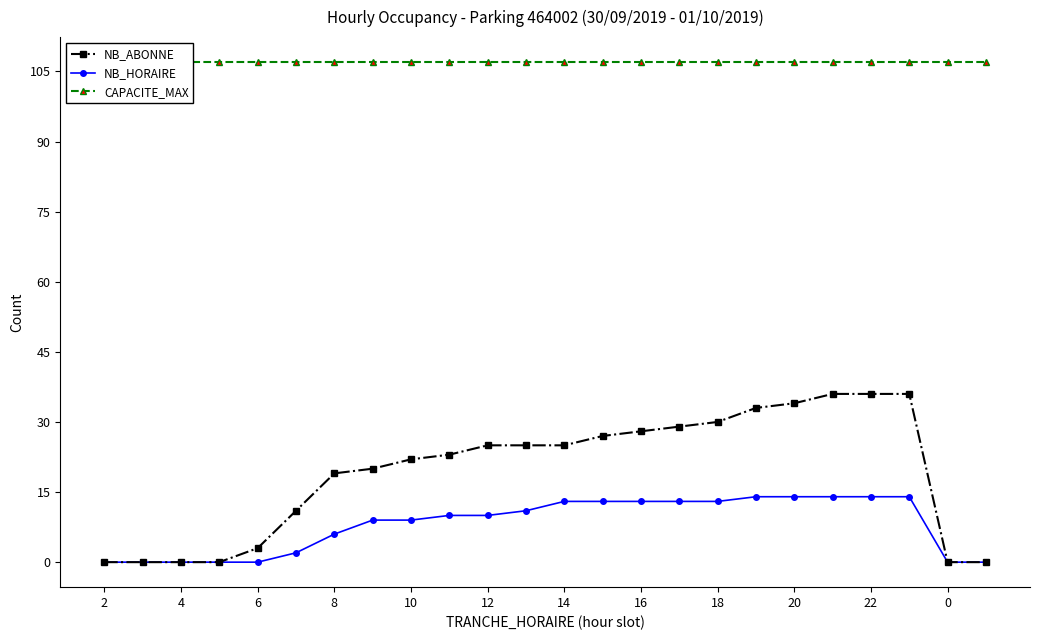

Which series has the largest range (max minus min)?

NB_ABONNE